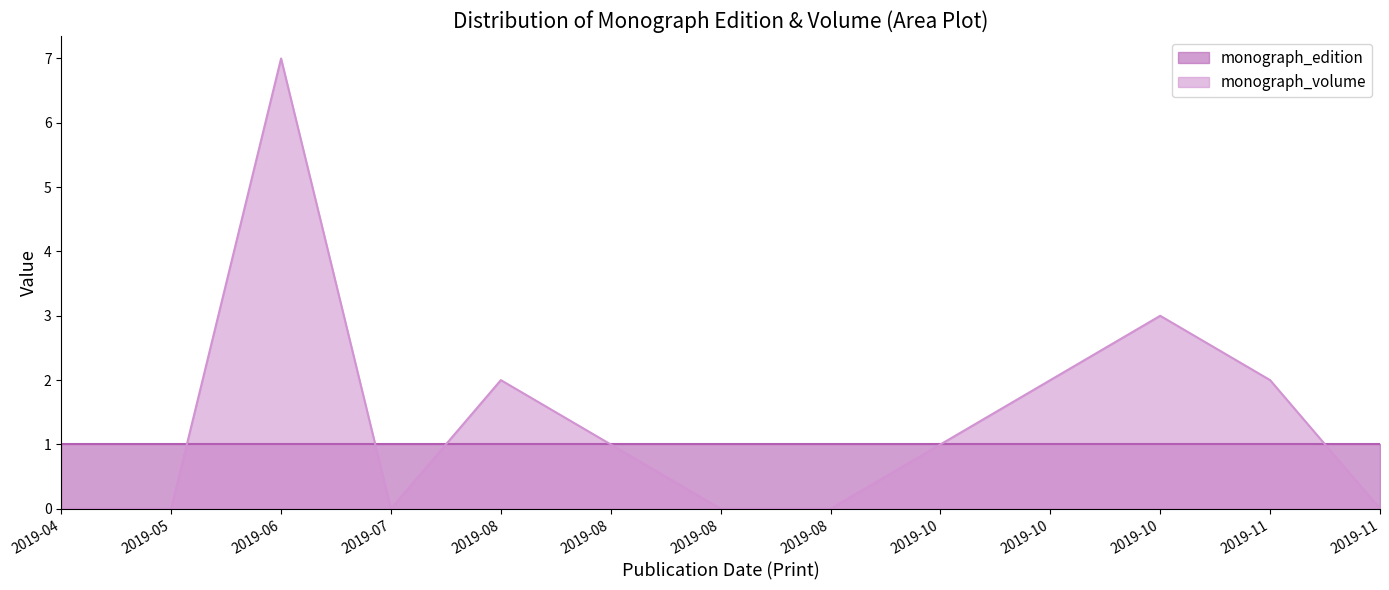

How many positive values does the monograph_volume series have?

7